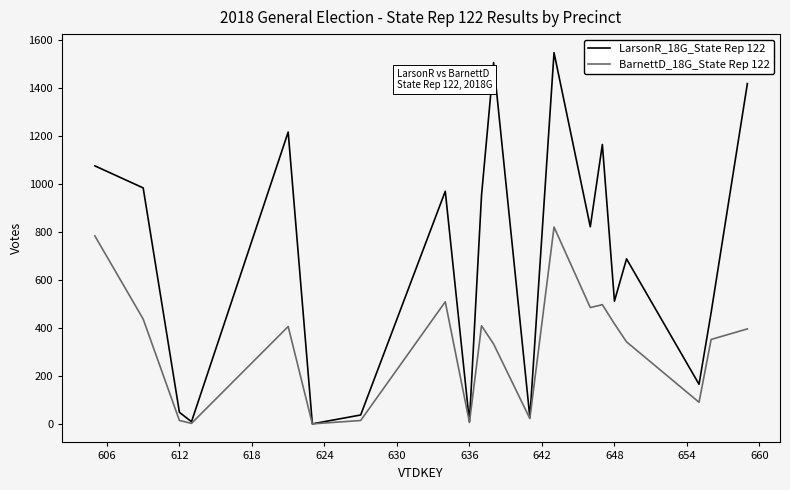

Which series has the widest spread of values?

LarsonR_18G_State Rep 122